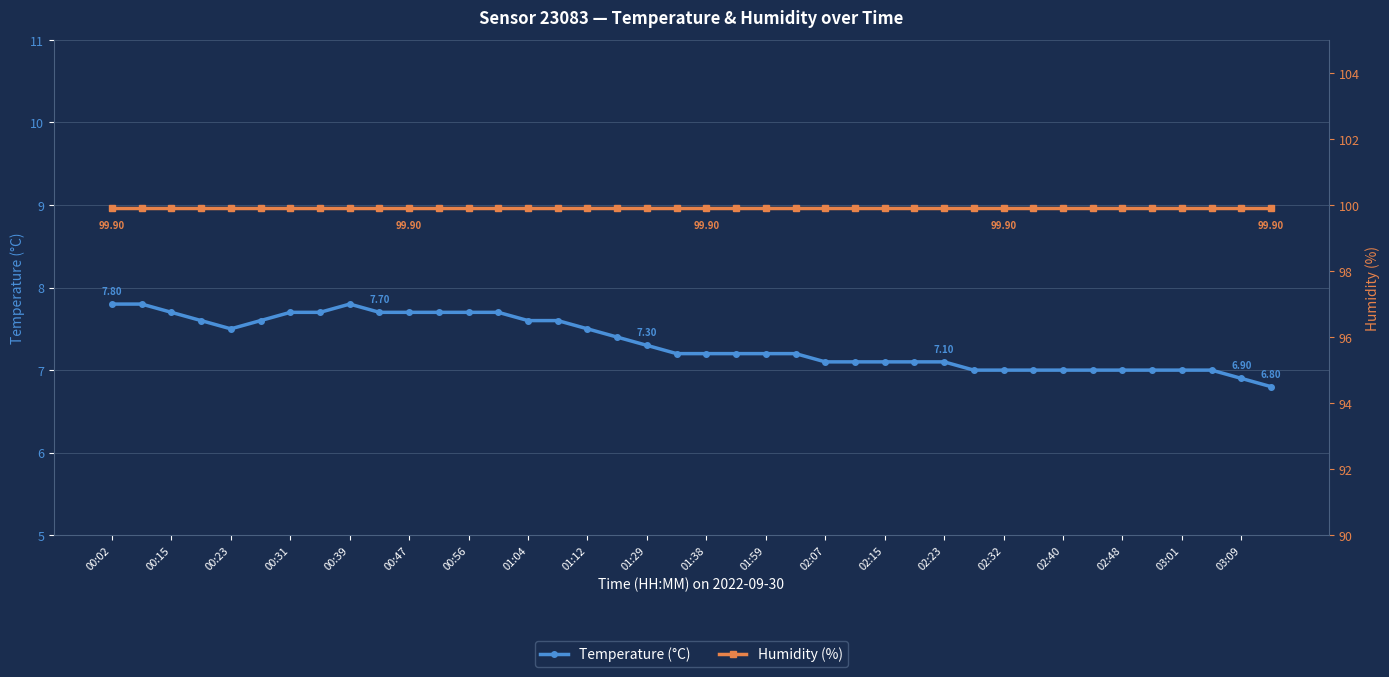

What is the value of the Temperature (°C) point at the 31st from the left?

7.0